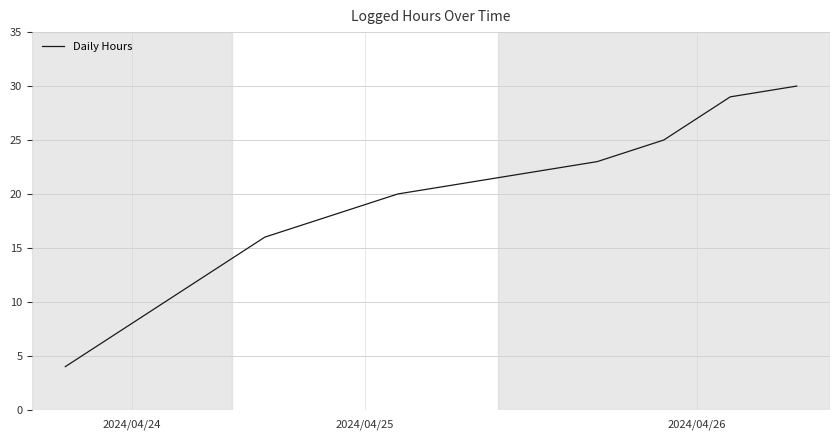

What is the difference between the maximum and minimum values?

26